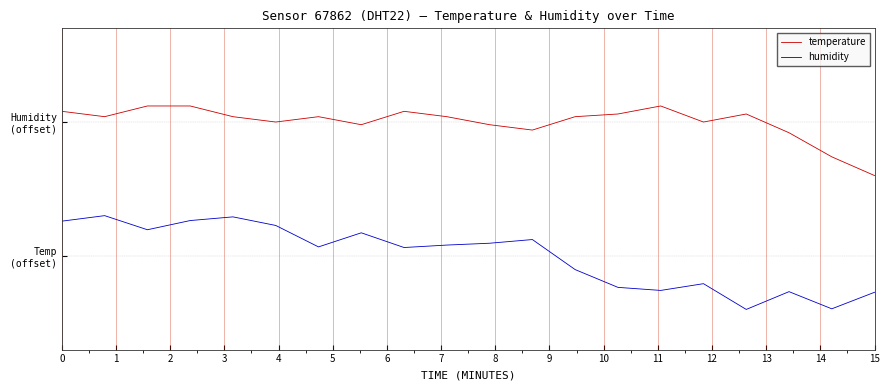

Reading right to left, list all the values displayed in this chart.

temperature: 0.6	0.7	0.9	1.1	1.0	1.1	1.1	1.0	0.9	1.0	1.0	1.1	1.0	1.0	1.0	1.0	1.1	1.1	1.0	1.1
humidity: -0.3	-0.4	-0.3	-0.4	-0.2	-0.3	-0.2	-0.1	0.1	0.1	0.1	0.1	0.2	0.1	0.2	0.3	0.3	0.2	0.3	0.3